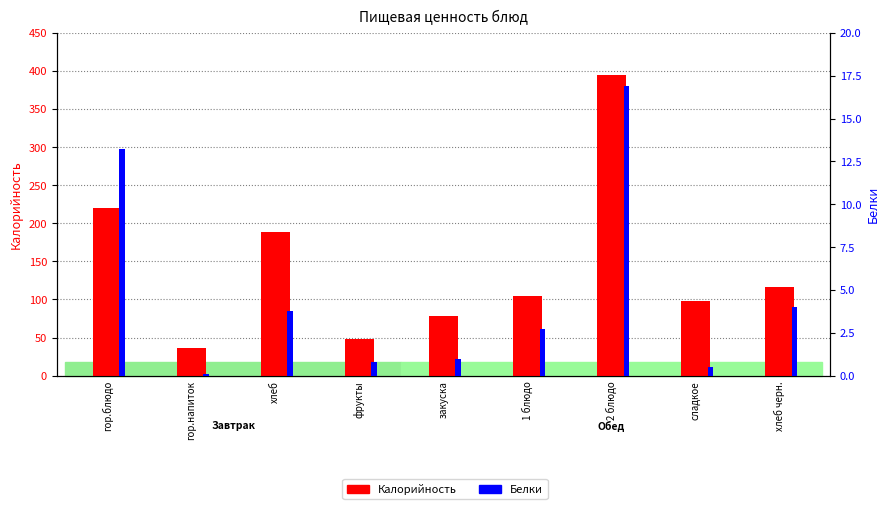

What is the highest value of the Белки series?

16.9